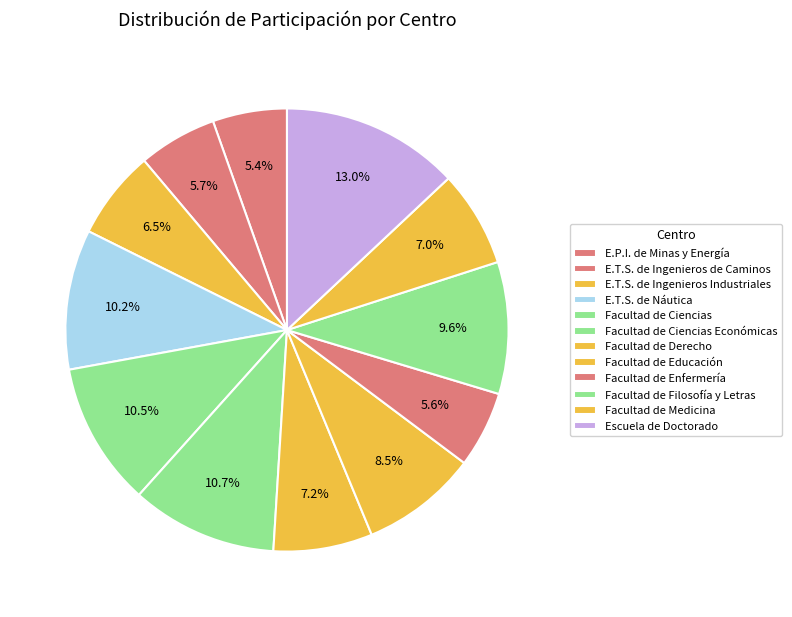

Which category has the biggest portion of the pie?

Escuela de Doctorado